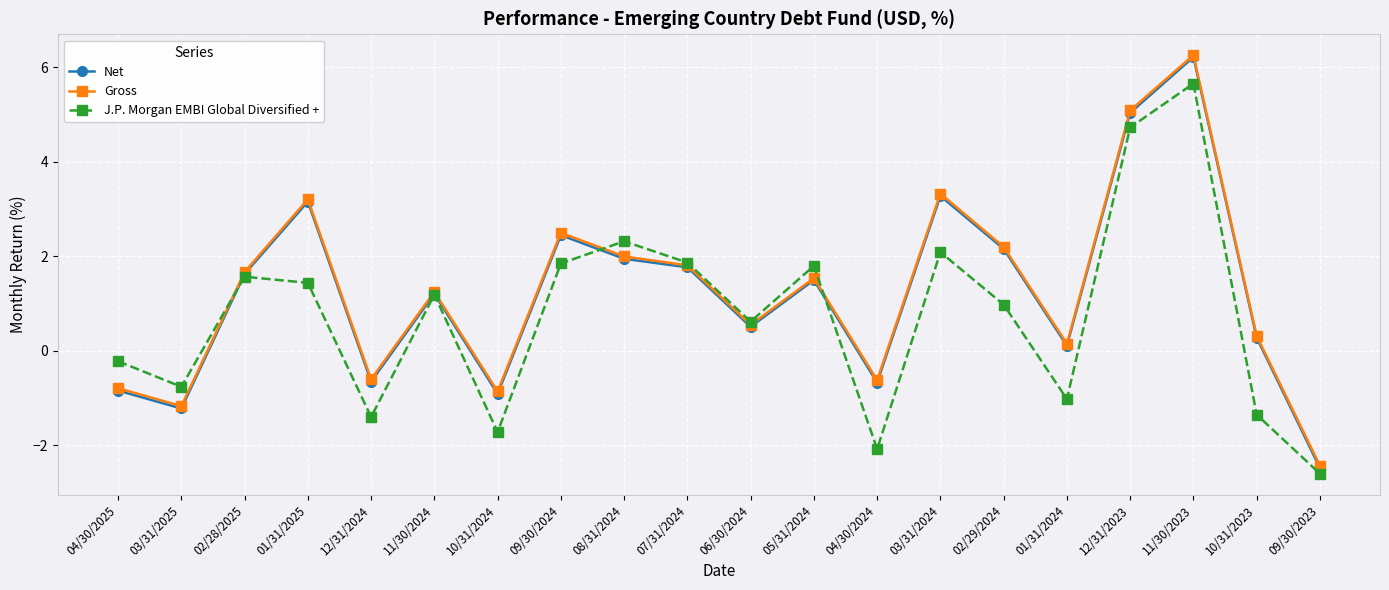

Between 03/31/2025 and 10/31/2023, which series saw the biggest shift?

Net